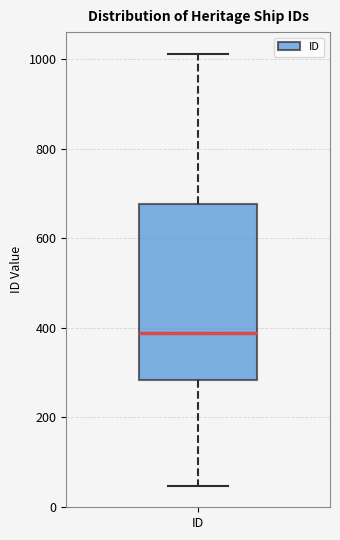

Transcribe this box plot: give where the median line is, the range the box spans, and where the two whiskers end, as read against the y-axis. The values are not printed on the chart, so give them approximately, as read against the axis.

median 380, box 280 to 680, whiskers 40 to 1020